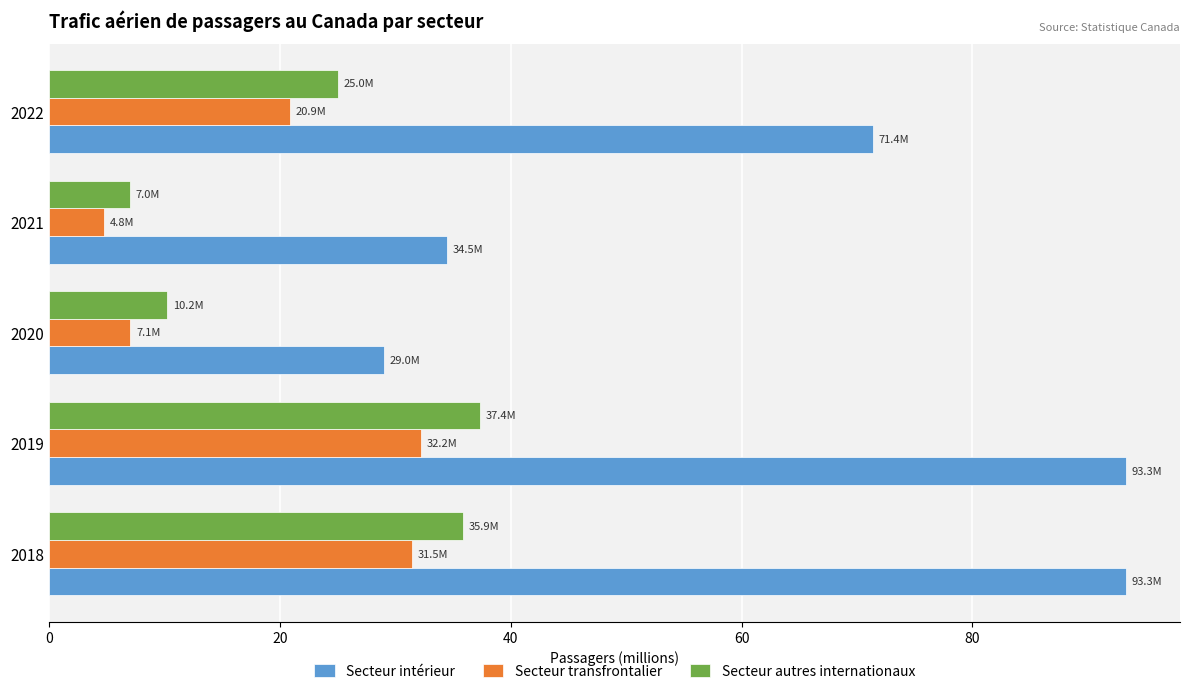

What is the average value of the Secteur transfrontalier series?

19.3